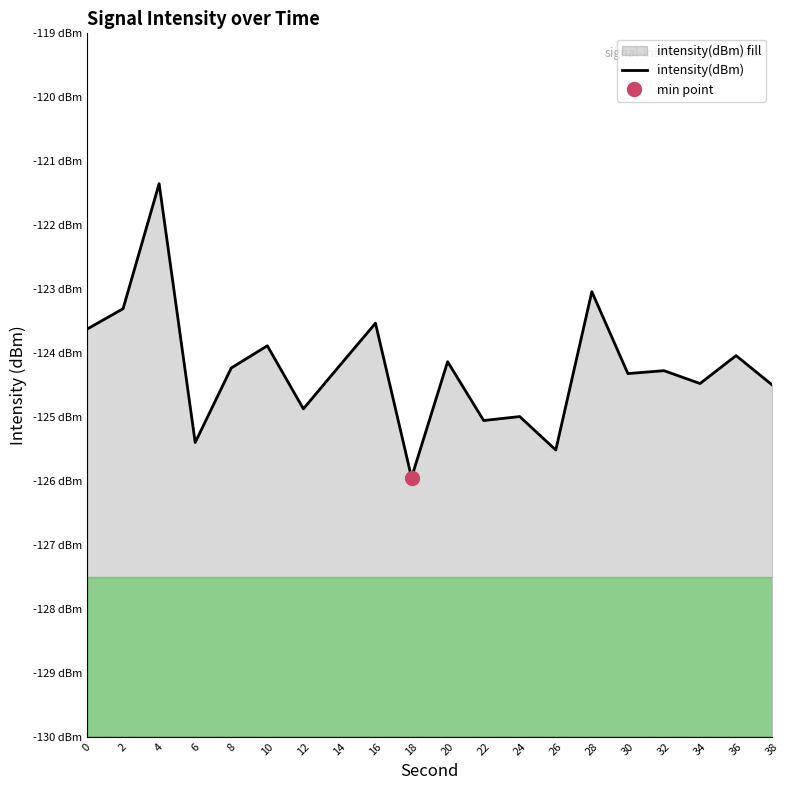

What is the approximate value at 34?

-124.5